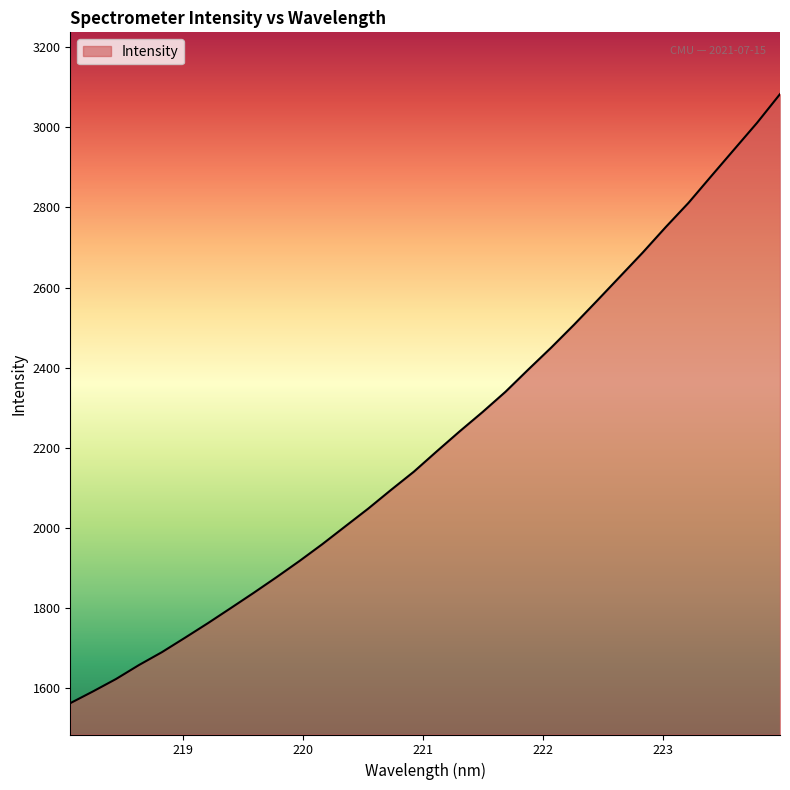

What is the difference between the maximum and minimum values?

1519.7